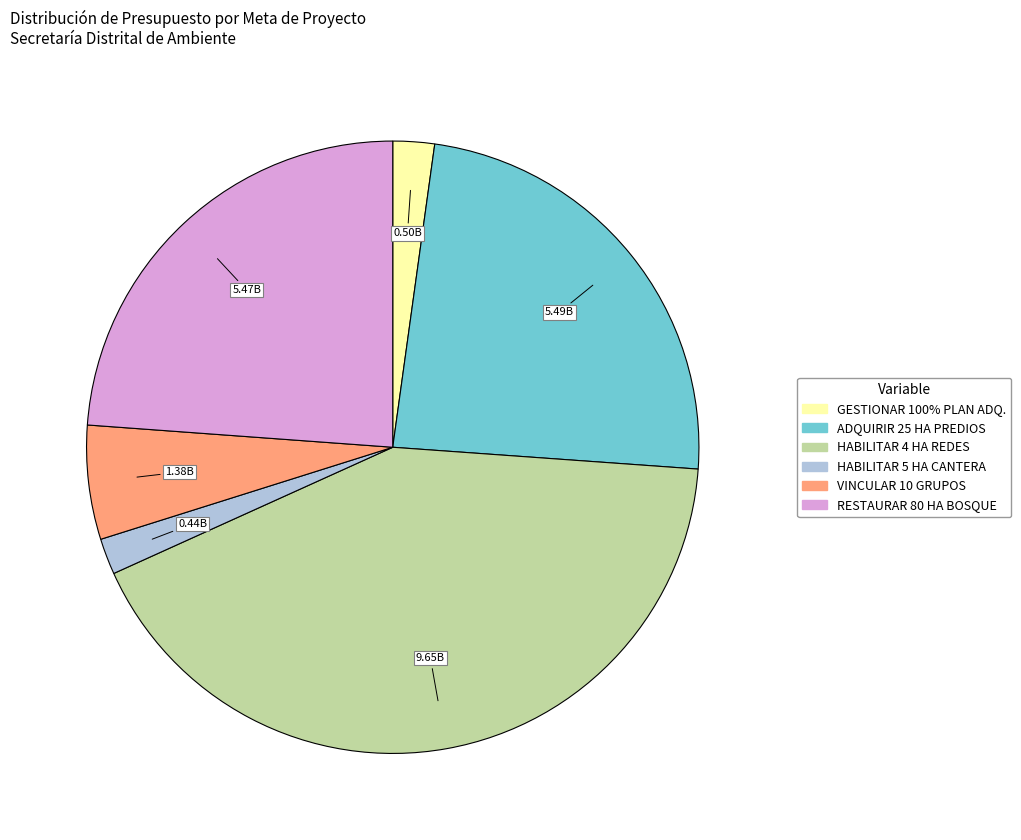

Is there any slice that represents more than half of the pie?

No